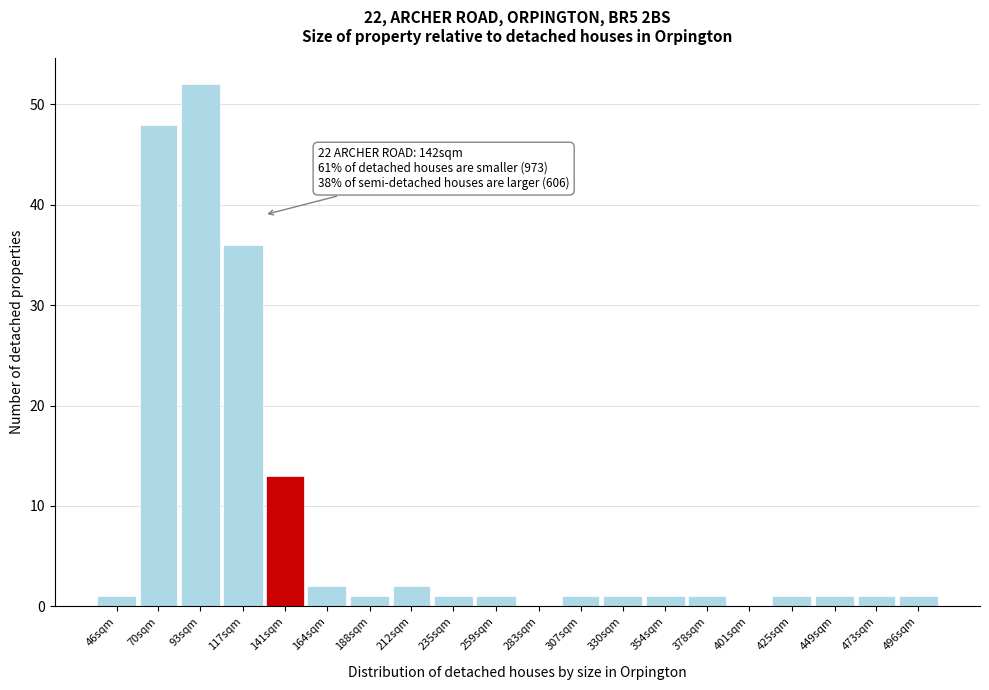

Reading left to right, list all the values displayed in this chart.

46sqm=1	70sqm=48	93sqm=52	117sqm=36	141sqm=13	164sqm=2	188sqm=1	212sqm=2	235sqm=1	259sqm=1	283sqm=0	307sqm=1	330sqm=1	354sqm=1	378sqm=1	401sqm=0	425sqm=1	449sqm=1	473sqm=1	496sqm=1